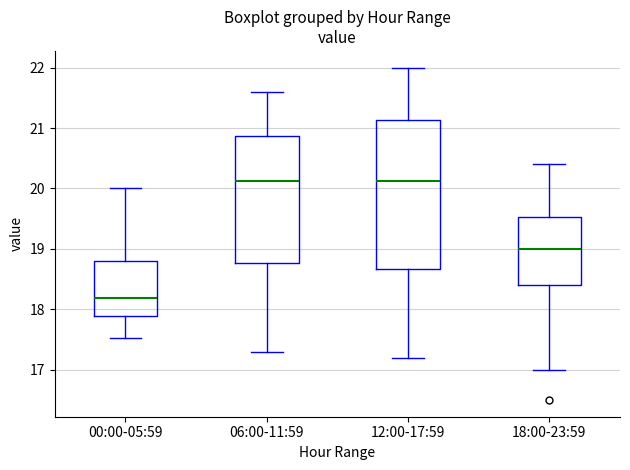

Where does the lower whisker of the box for 18:00-23:59 end on the y-axis? The values are not printed on the chart, so give them approximately, as read against the axis.

17.0